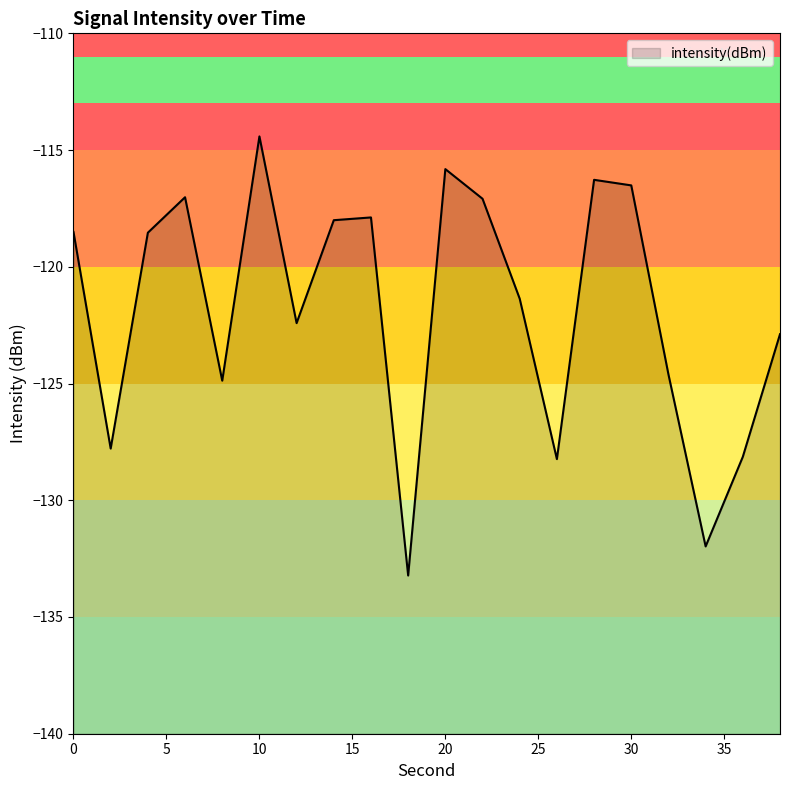

How many values exceed -118?

7